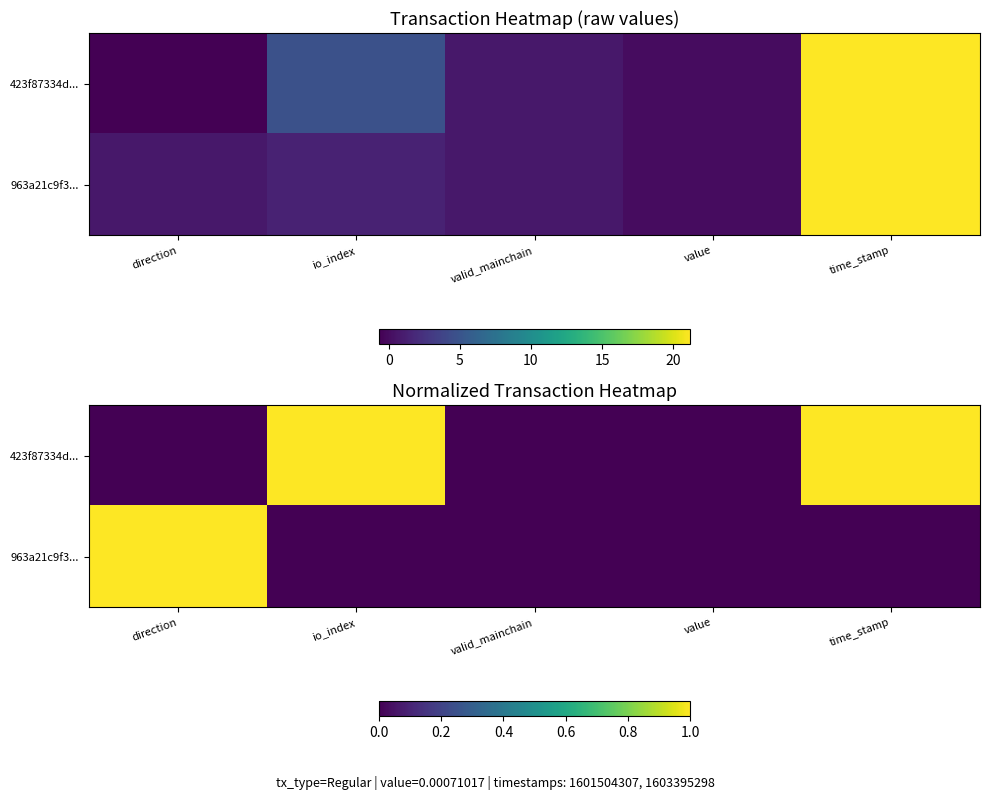

The 963a21c9f3... series shows 0.0 at value. True or false?

True